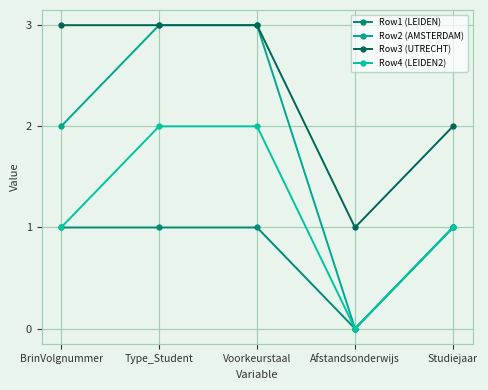

Which series has the largest total across all categories?

Row3 (UTRECHT)